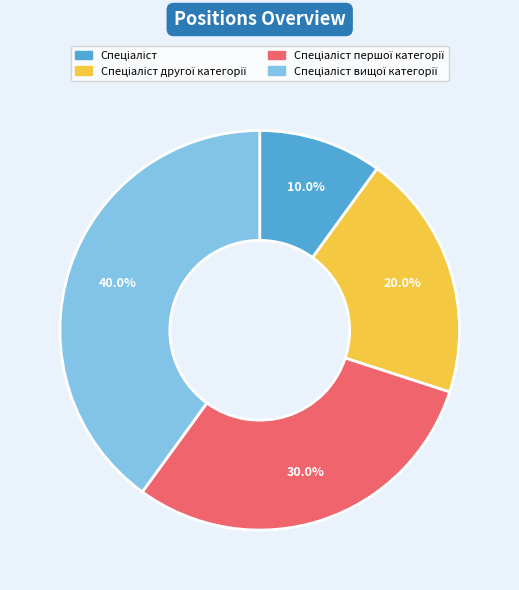

Does any single category account for the majority?

No